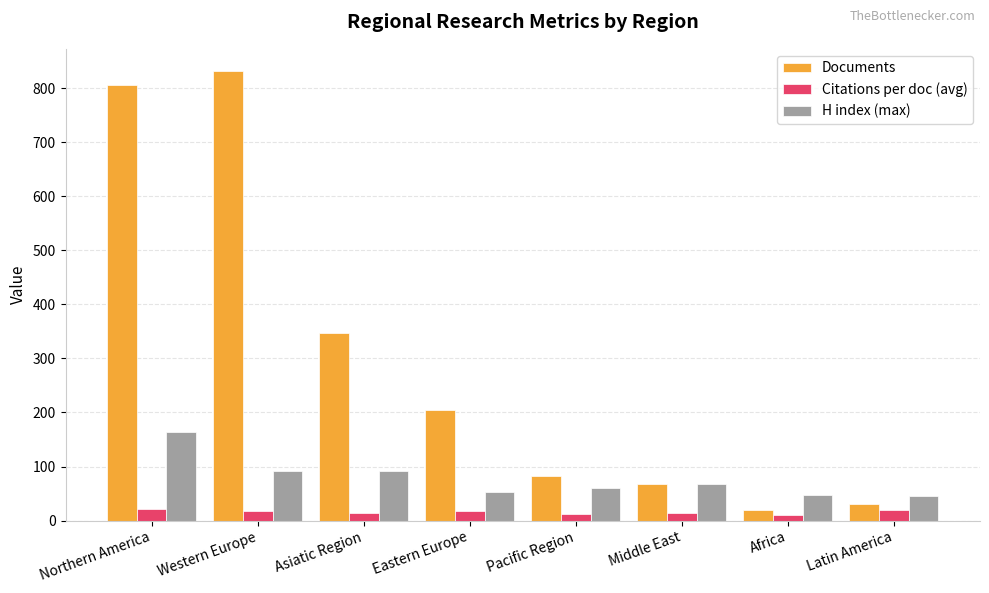

At how many categories does at least one series exceed 710?

2